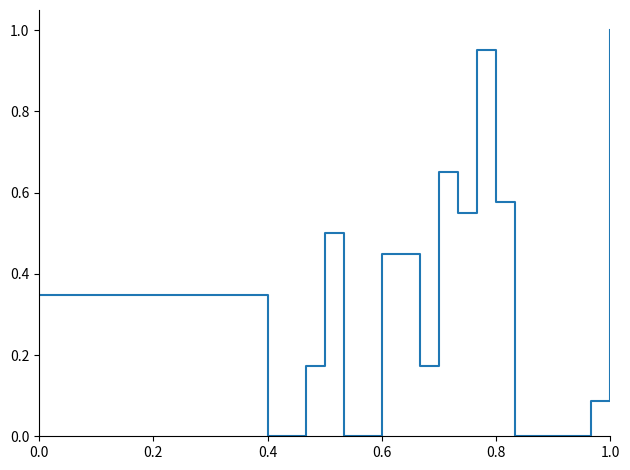

At which category does the data reach its first local valley?

0.4